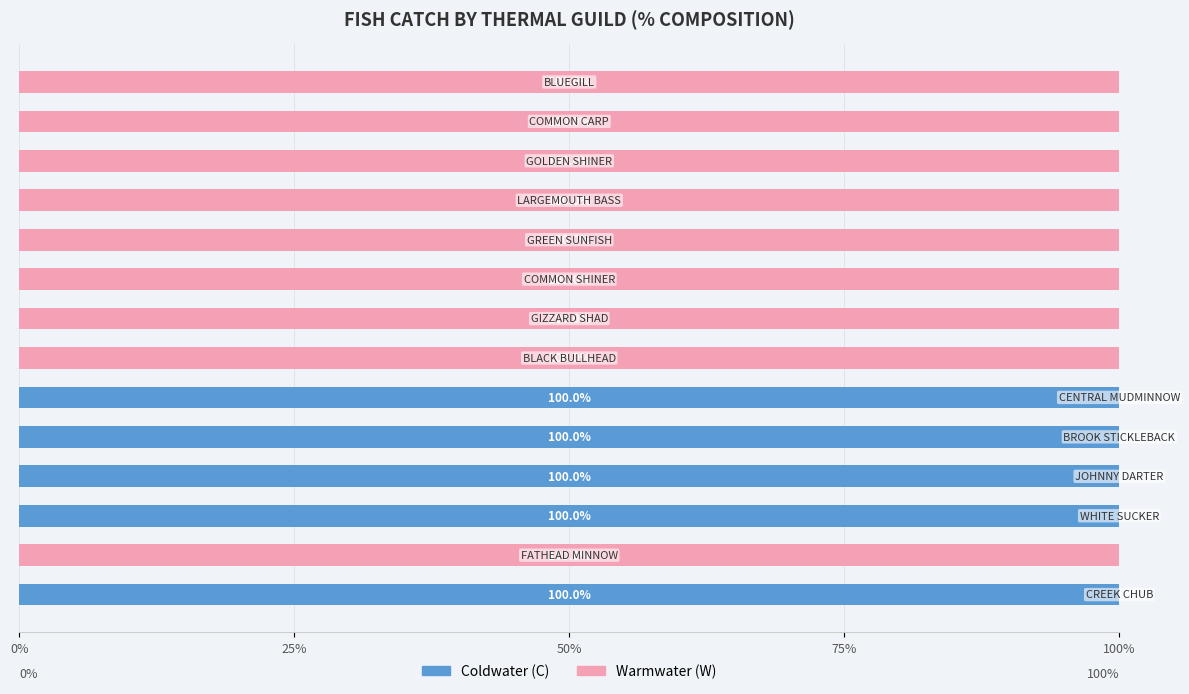

What is the sum of all Coldwater (C) values?

500